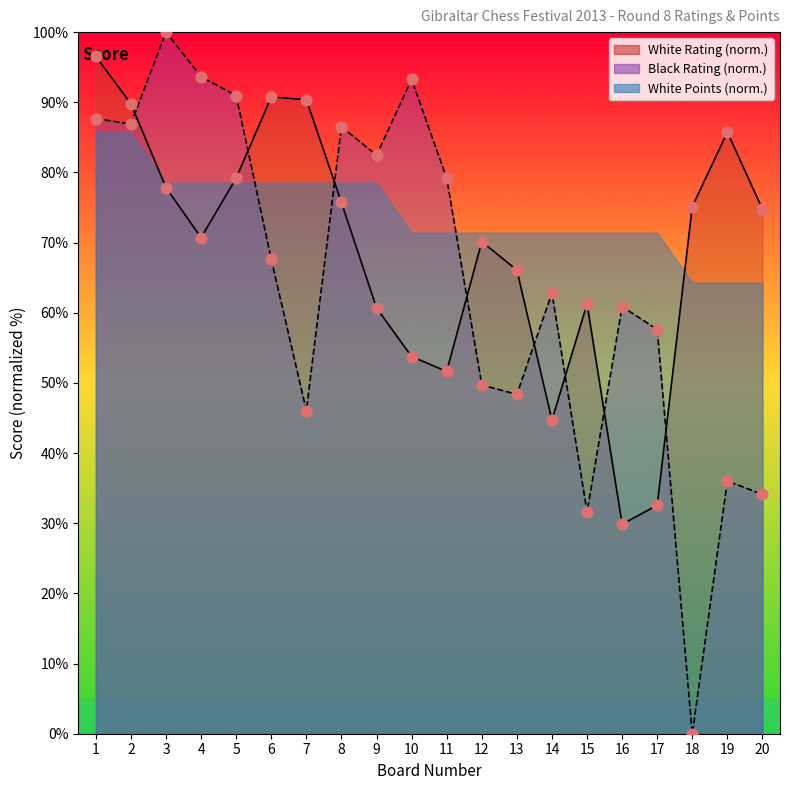

Which series reaches the maximum Y coordinate?

Black Rating